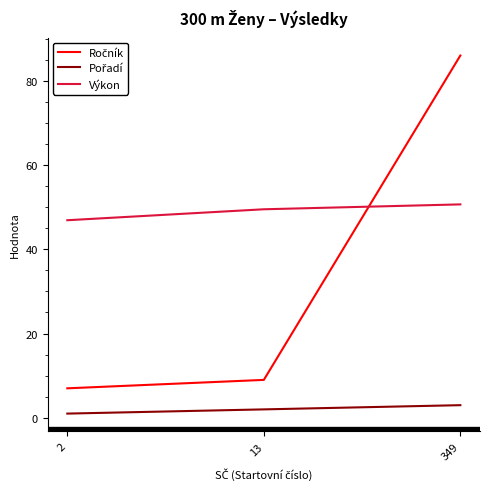

What value does the Výkon series have at 2?

46.9